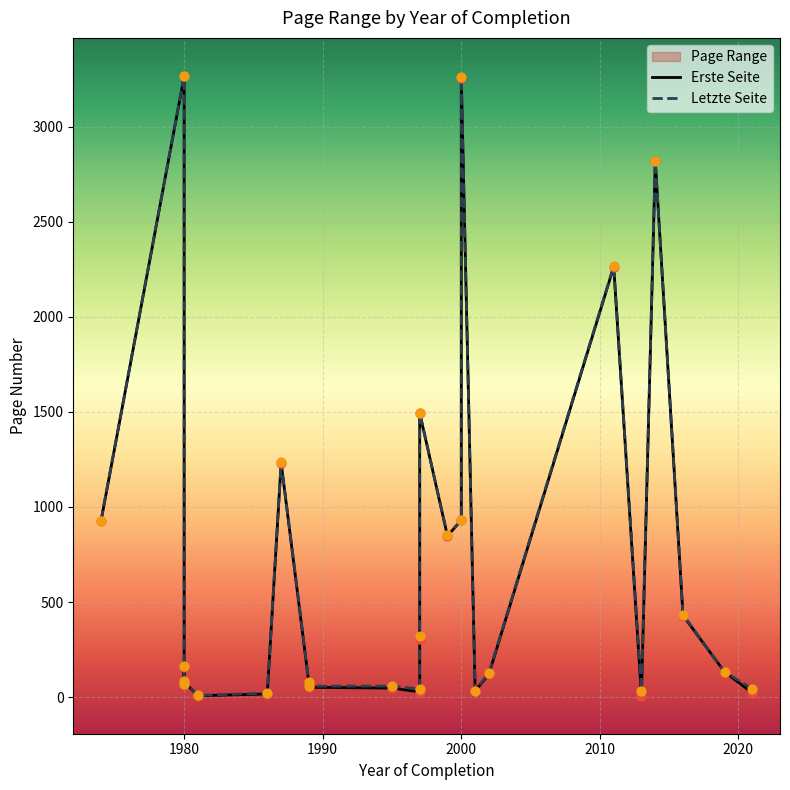

Which series has the widest spread of Y values?

Letzte Seite